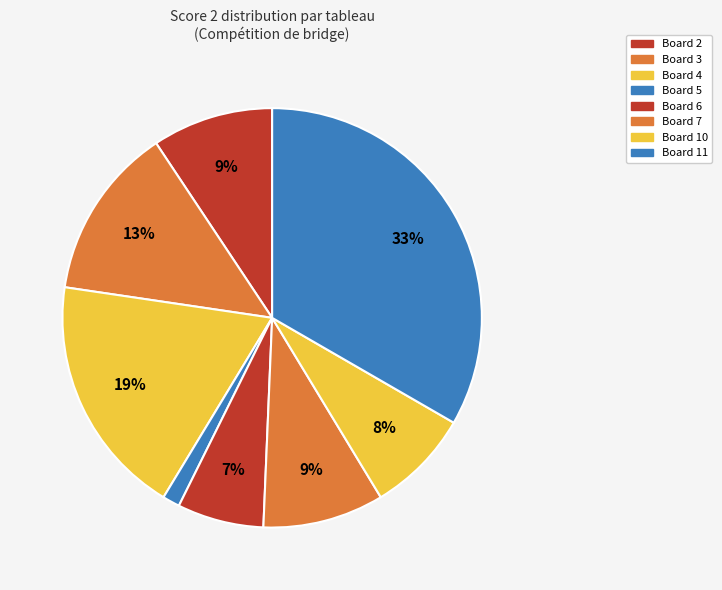

How many segments does this pie chart have?

8